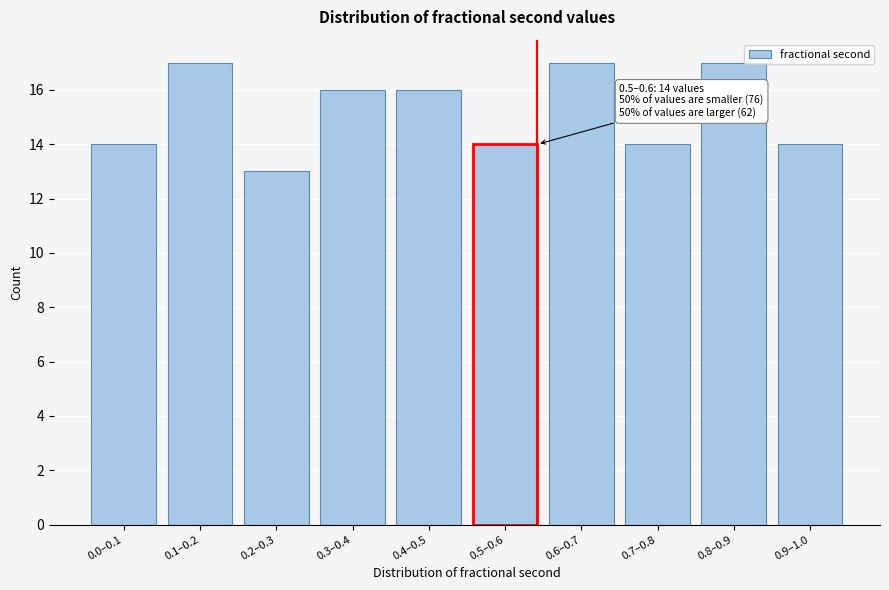

Reading left to right, list all the values displayed in this chart.

14	17	13	16	16	14	17	14	17	14